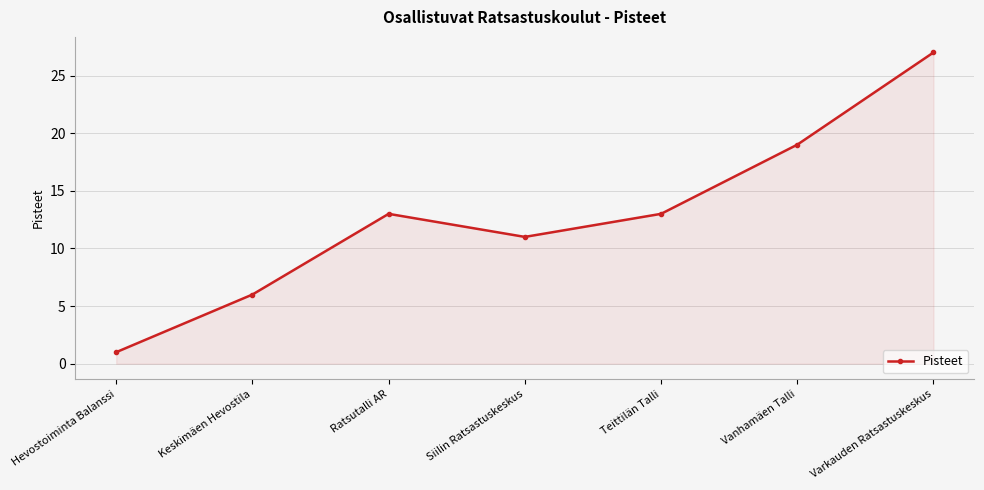

What is the approximate value at Siilin Ratsastuskeskus?

11